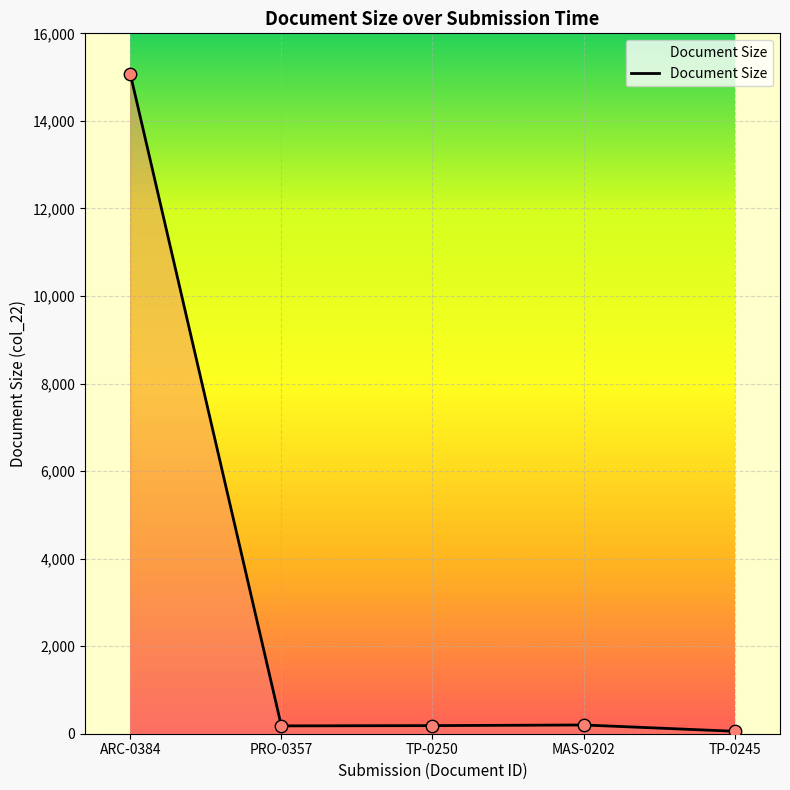

What is the greatest value displayed?

15079